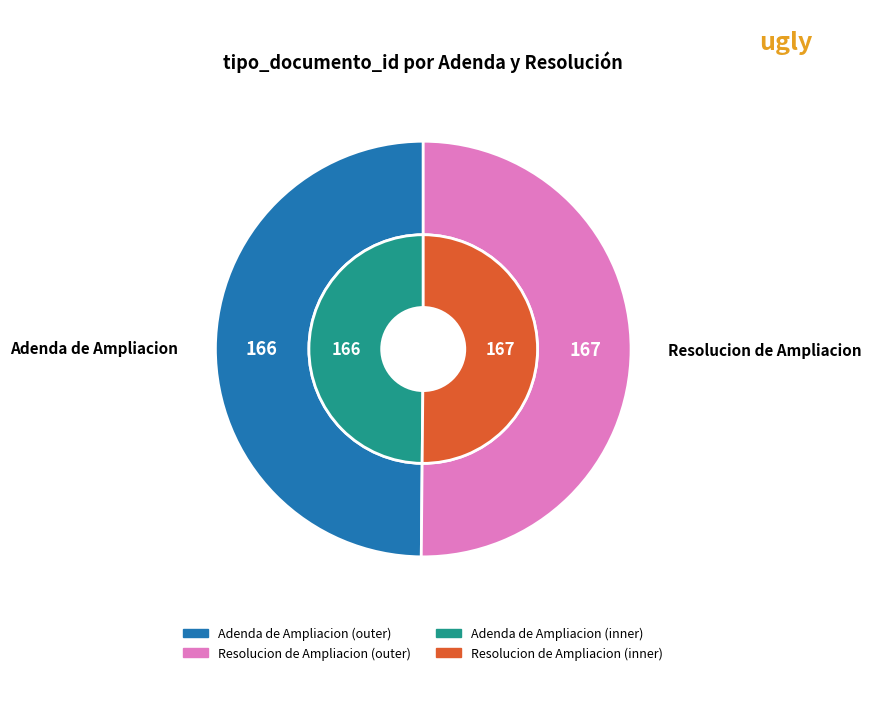

How many slices are in this pie chart?

2